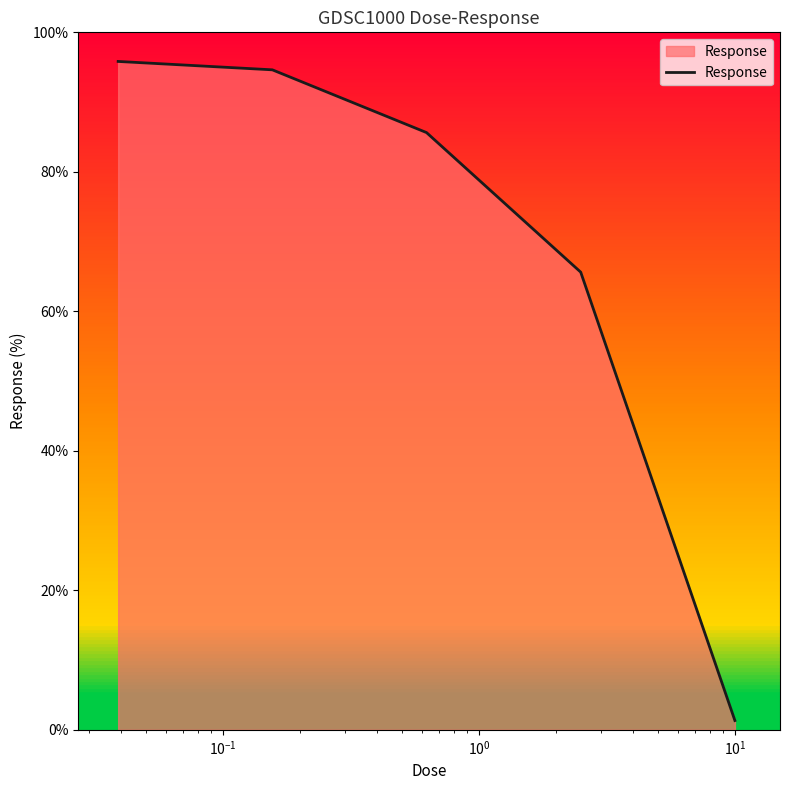

Reading left to right, transcribe all the data shown in this chart.

95.8	94.6	85.6	65.6	1.3